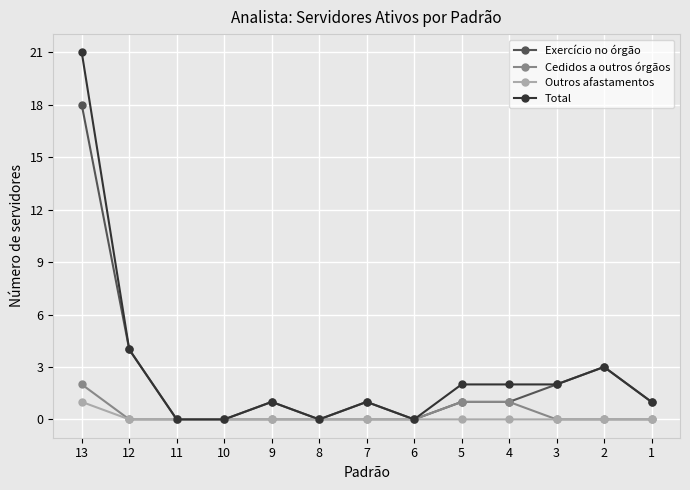

Which series has the widest spread of values?

Total